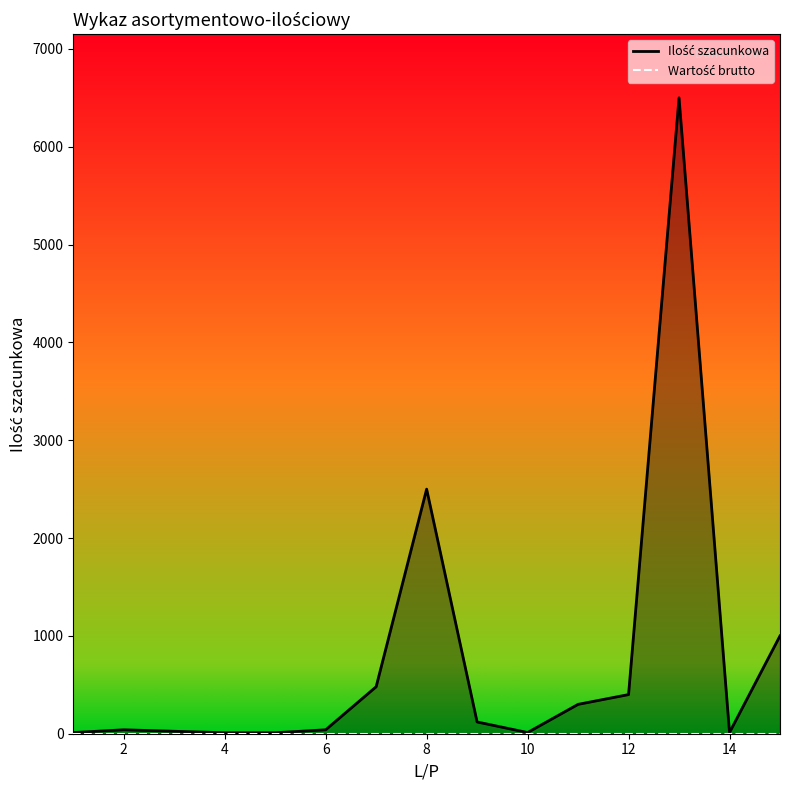

The value at 13 is 6500. True or false?

True